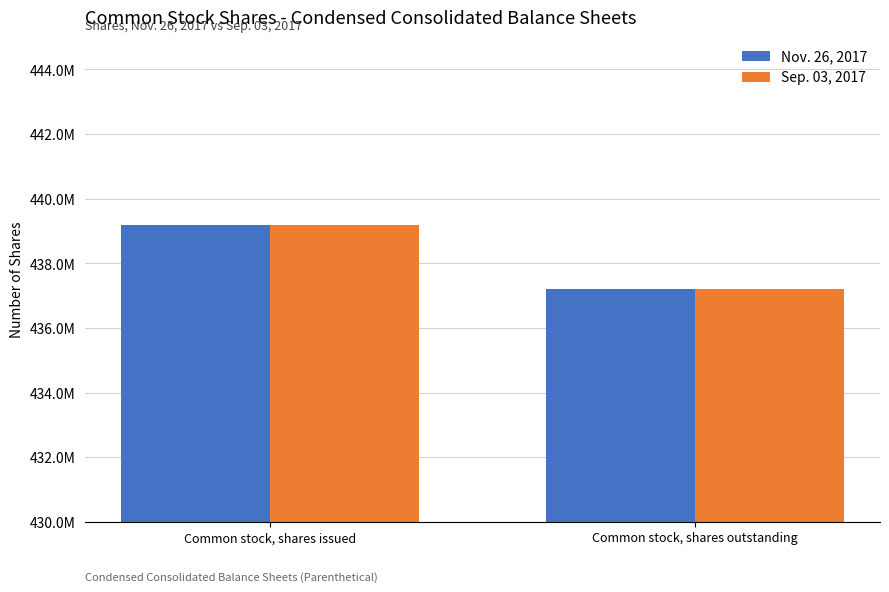

Which series has the largest range (max minus min)?

Nov. 26, 2017